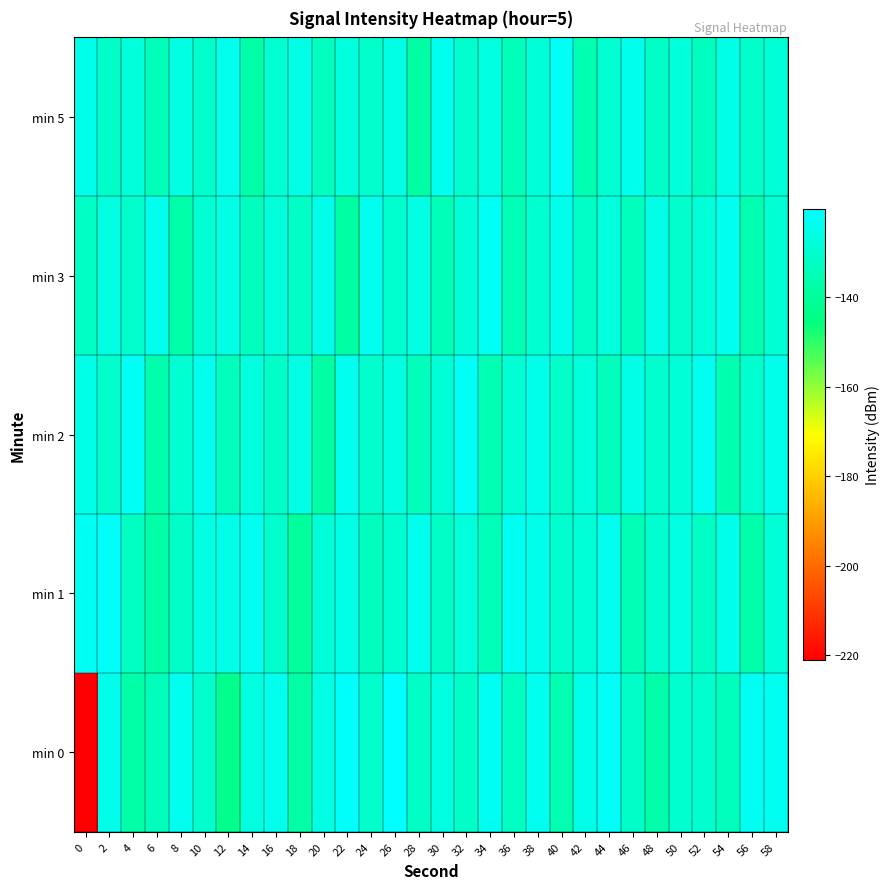

Between 34 and 44, which is larger?

44